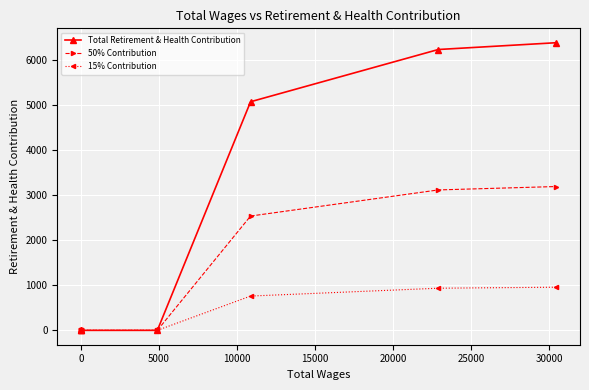

Read the 50% Contribution value at 15000.

2540.5